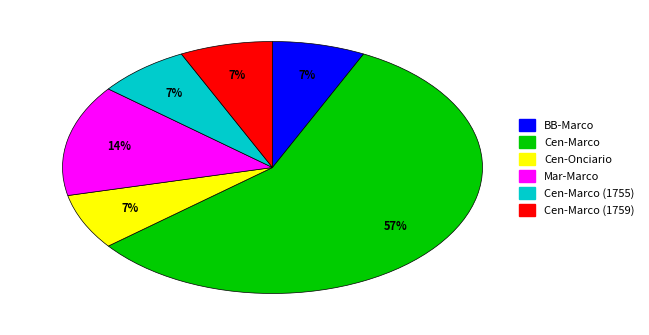

How many slices are in this pie chart?

6